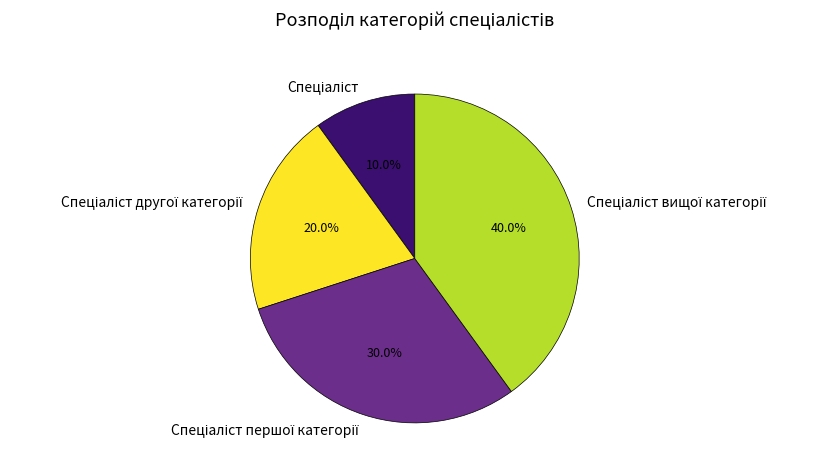

Is there any slice that represents more than half of the pie?

No